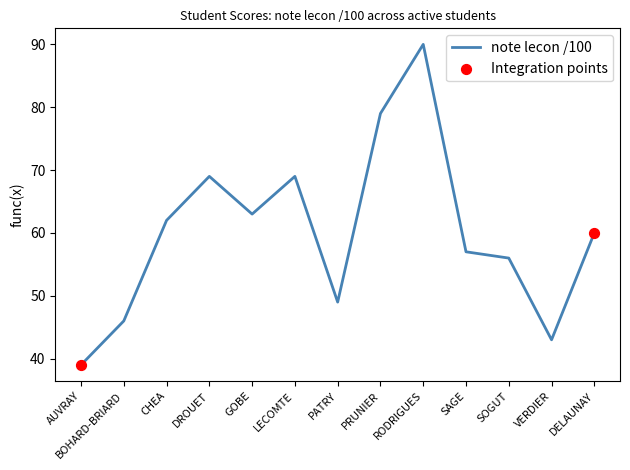

Between CHEA and SOGUT, which is larger?

CHEA